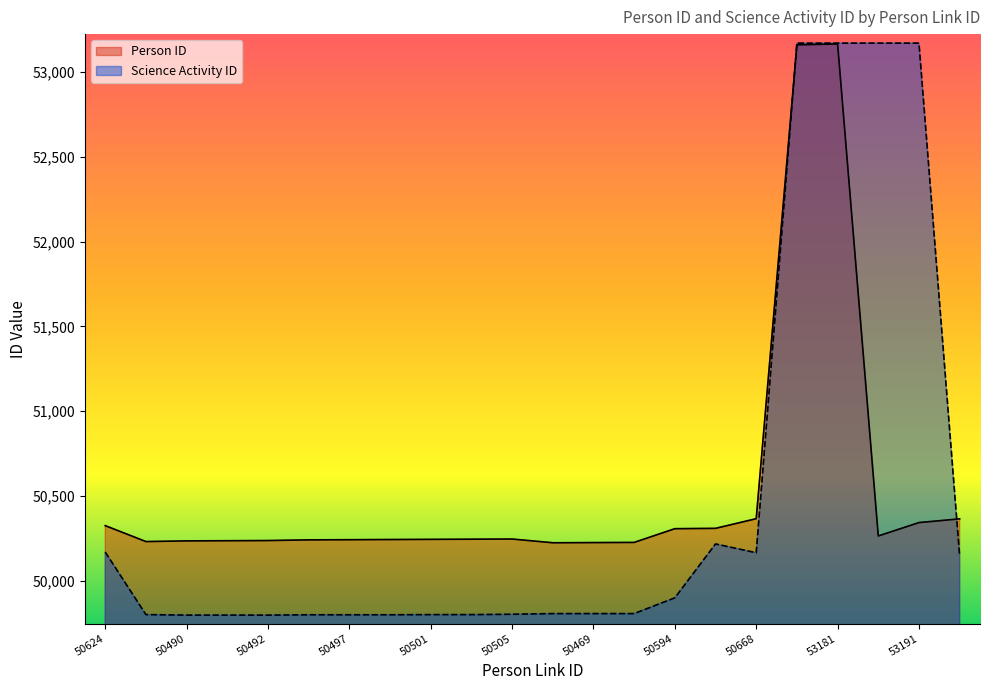

What is the sum of the Science Activity ID values at 50501 and 53181?

102970